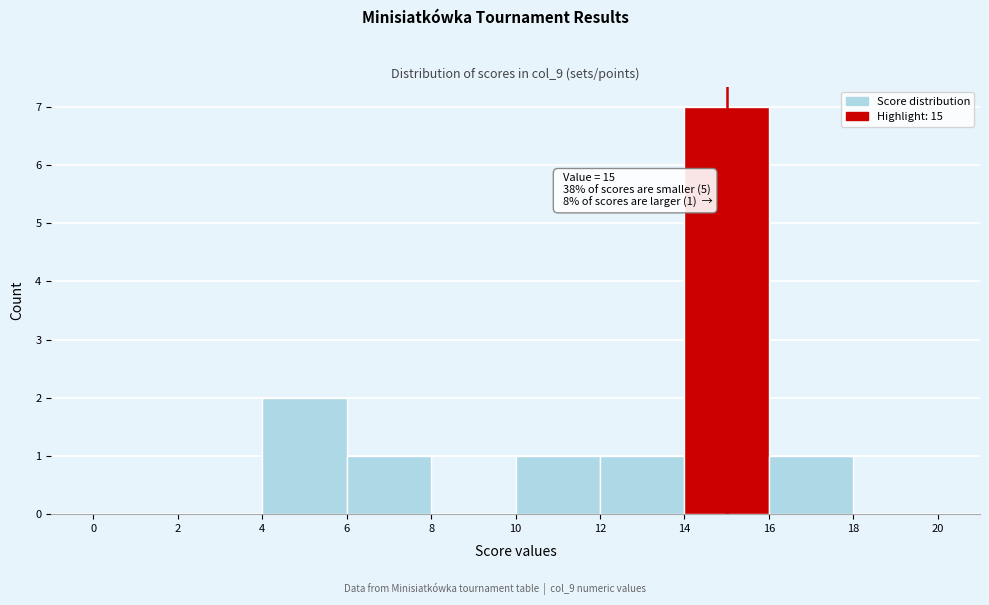

Over which range of the x-axis is the bar tallest?

14 to 16